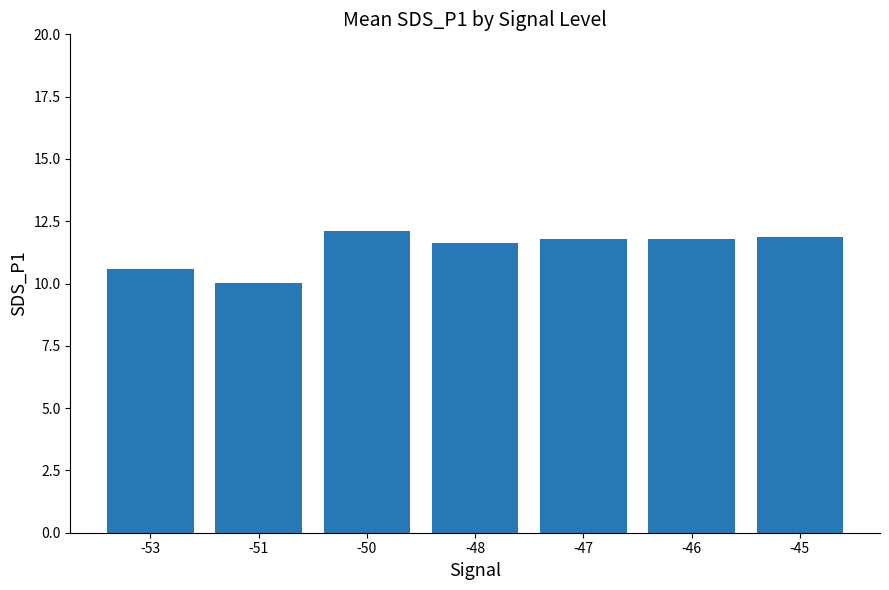

What is the minimum value shown in the chart?

10.0